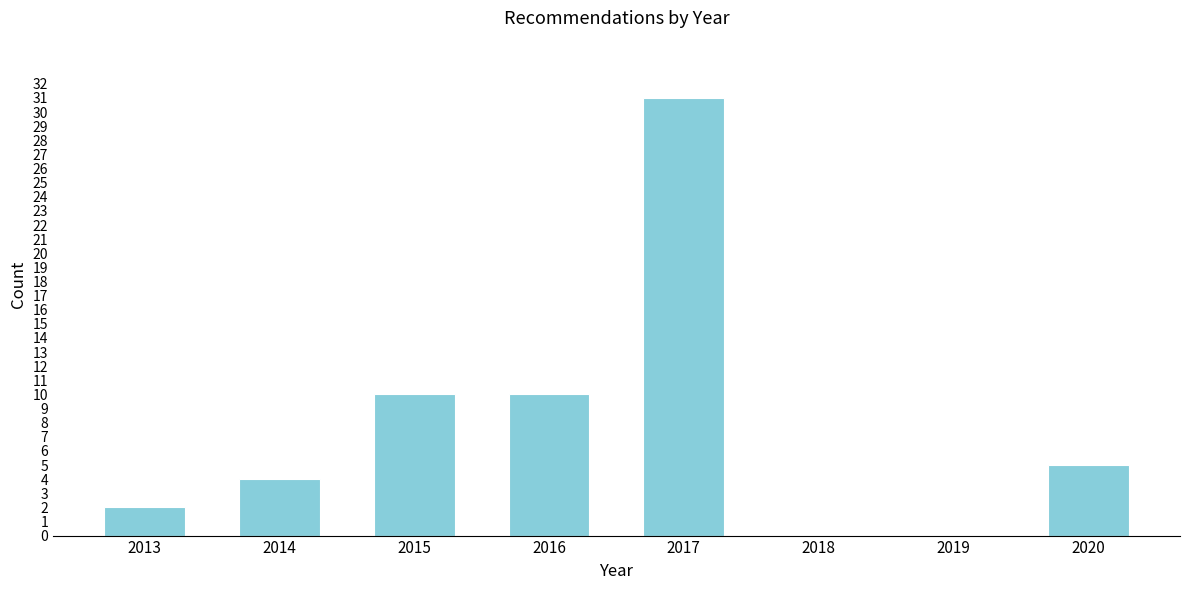

Reading right to left, what are all the values shown in this chart?

2020=5	2019=0	2018=0	2017=31	2016=10	2015=10	2014=4	2013=2